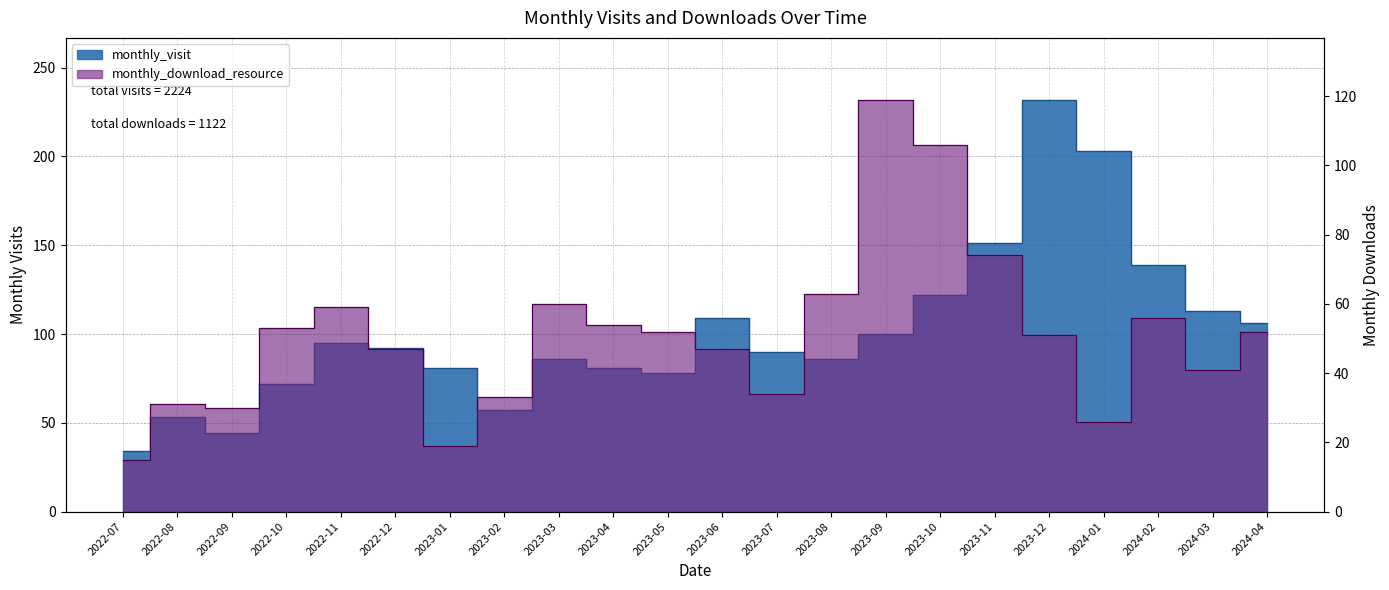

The value of monthly_download_resource at 2024-04 is 52. True or false?

True